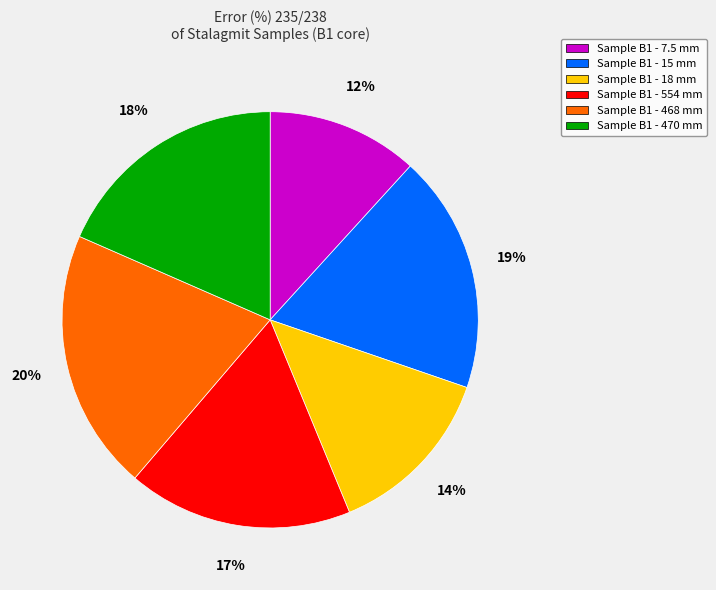

True or false: Sample B1 - 470 mm accounts for 18% of the total.

True